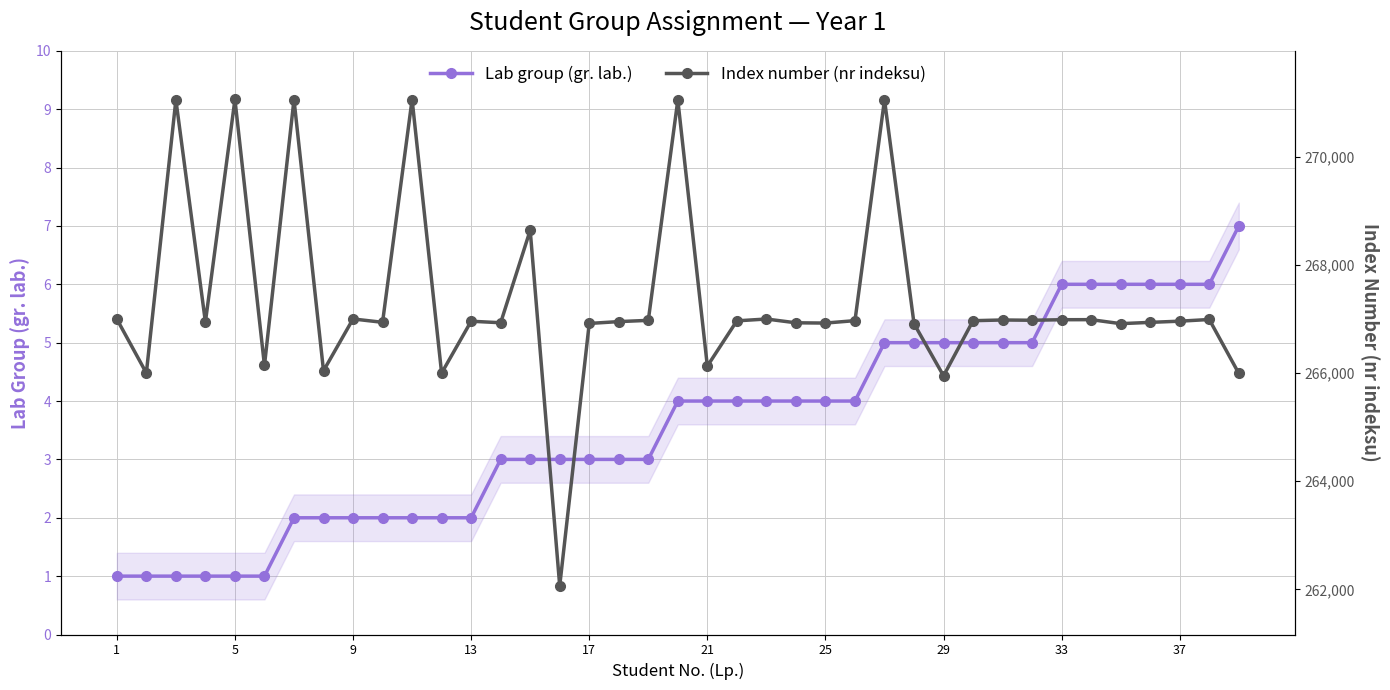

How many data points in Lab group (gr. lab.) are less than 4?

19